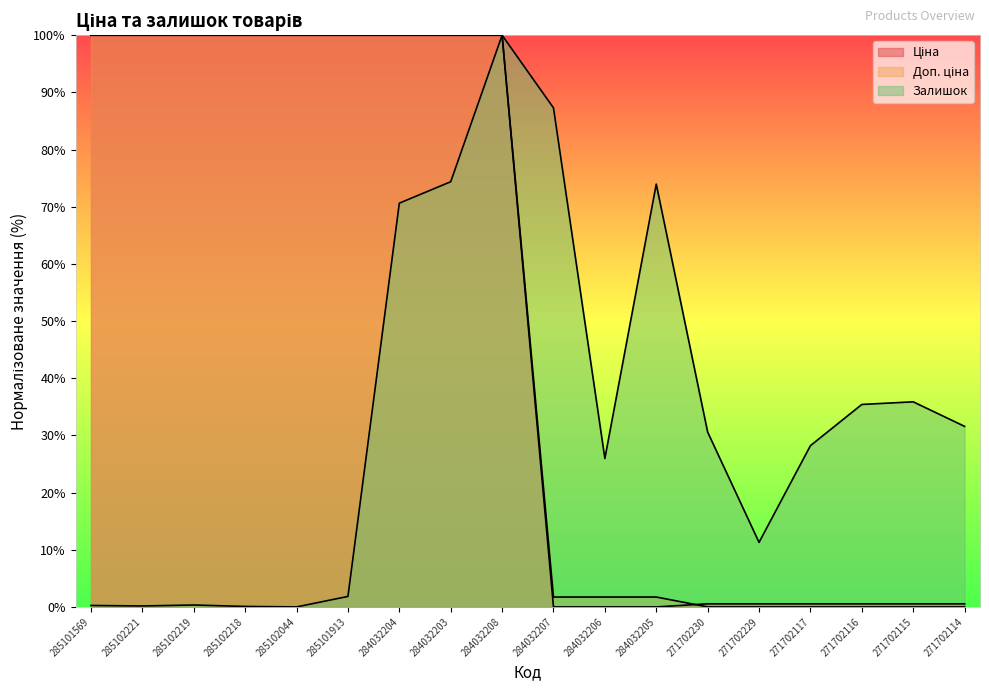

True or false: Доп. ціна and Залишок intersect in this chart.

False